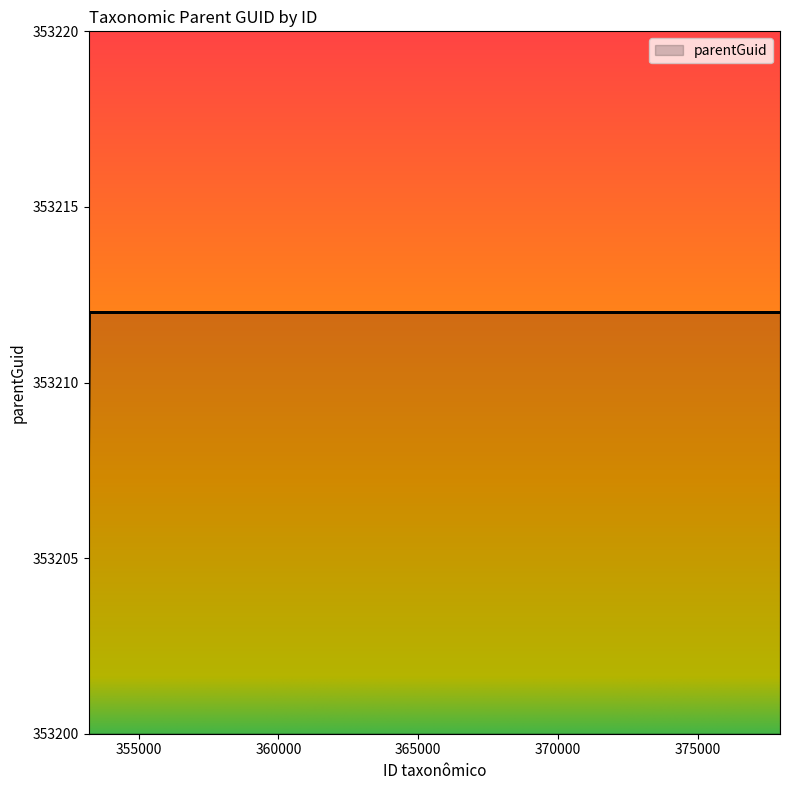

Approximately how many times larger is the value at 353229 compared to 353232?

1.0